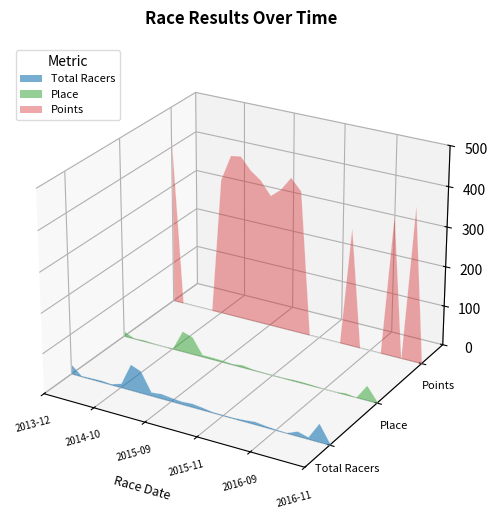

Reading left to right, extract all data points from this chart.

Total Racers: 2013-12-8=25.0	2014-09-11=3.0	2014-09-14=4.0	2014-09-18=5.0	2014-09-25=3.0	2014-10-25=11.0	2014-11-1=66.0	2014-11-2=56.0	2014-11-8=10.0	2014-11-15=13.0	2015-09-3=10.0	2015-09-10=8.0	2015-09-17=10.0	2015-10-24=7.0	2015-11-7=3.0	2015-11-14=3.0	2015-11-21=3.0	2015-12-6=5.0	2016-09-8=8.0	2016-09-15=5.0	2016-09-18=3.0	2016-10-1=2.0	2016-10-1=13.0	2016-10-22=6.0	2016-10-29=47.0	2016-11-5=5.0
Place: 2013-12-8=14.0	2014-09-11=2.0	2014-09-14=4.0	2014-09-18=2.0	2014-09-25=1.0	2014-10-25=3.0	2014-11-1=53.0	2014-11-2=45.0	2014-11-8=6.0	2014-11-15=6.0	2015-09-3=5.0	2015-09-10=3.0	2015-09-17=7.0	2015-10-24=3.0	2015-11-7=2.0	2015-11-14=2.0	2015-11-21=2.0	2015-12-6=4.0	2016-09-8=4.0	2016-09-15=3.0	2016-09-18=1.0	2016-10-1=1.0	2016-10-1=5.0	2016-10-22=1.0	2016-10-29=38.0	2016-11-5=4.0
Points: 2013-12-8=414.1	2014-09-11=0.0	2014-09-14=0.0	2014-09-18=0.0	2014-09-25=0.0	2014-10-25=345.3	2014-11-1=411.7	2014-11-2=415.8	2014-11-8=385.9	2014-11-15=366.9	2015-09-3=333.8	2015-09-10=355.1	2015-09-17=390.6	2015-10-24=362.1	2015-11-7=0.0	2015-11-14=0.0	2015-11-21=0.0	2015-12-6=0.0	2016-09-8=300.5	2016-09-15=0.0	2016-09-18=0.0	2016-10-1=0.0	2016-10-1=356.8	2016-10-22=0.0	2016-10-29=390.2	2016-11-5=0.0